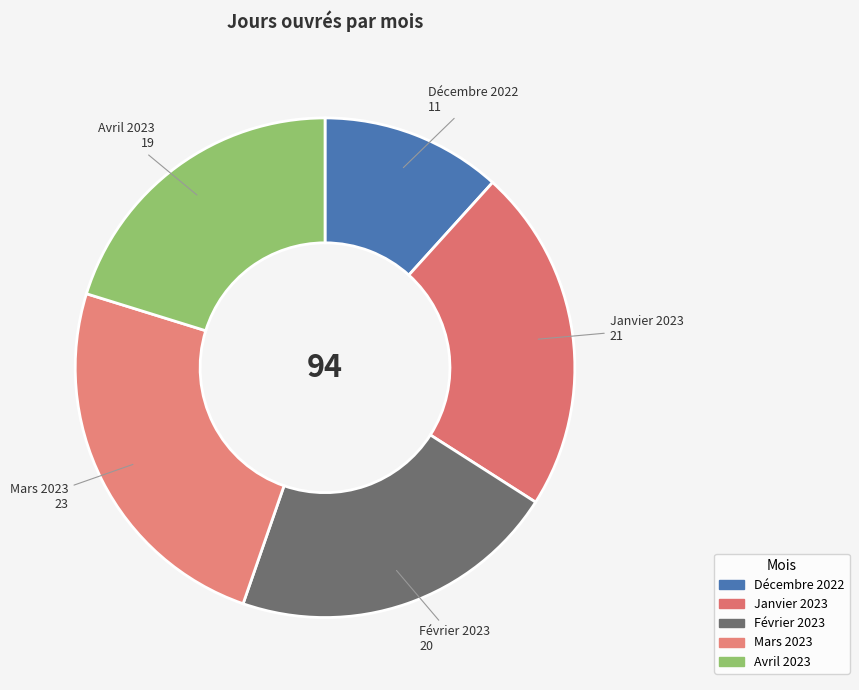

To the nearest percent, what percentage of the pie is Janvier 2023?

22%